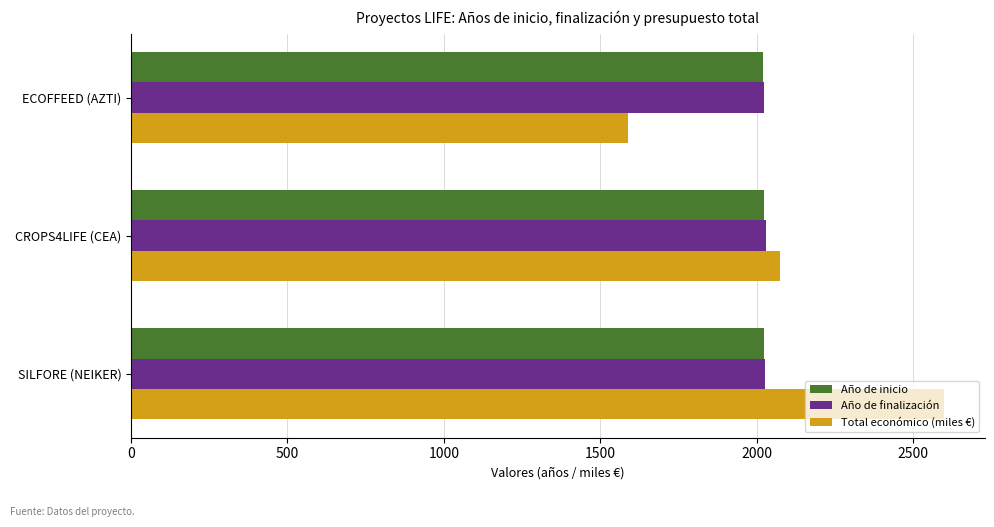

The Año de inicio series shows 2020.0 at ECOFFEED (AZTI). True or false?

True